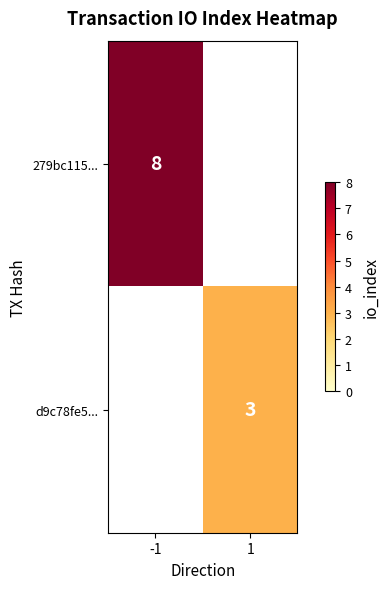

Which label corresponds to the smallest value in the chart?

1